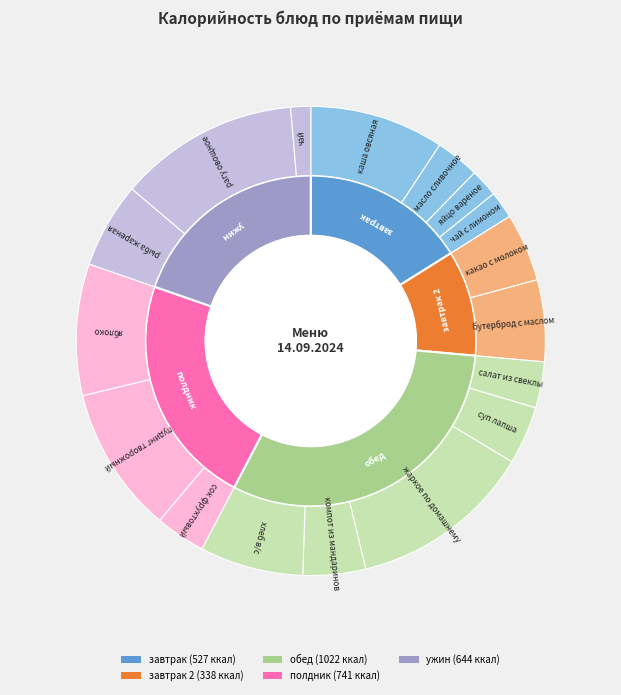

What percentage do бутерброд с маслом and каша овсяная together represent?

14.9%